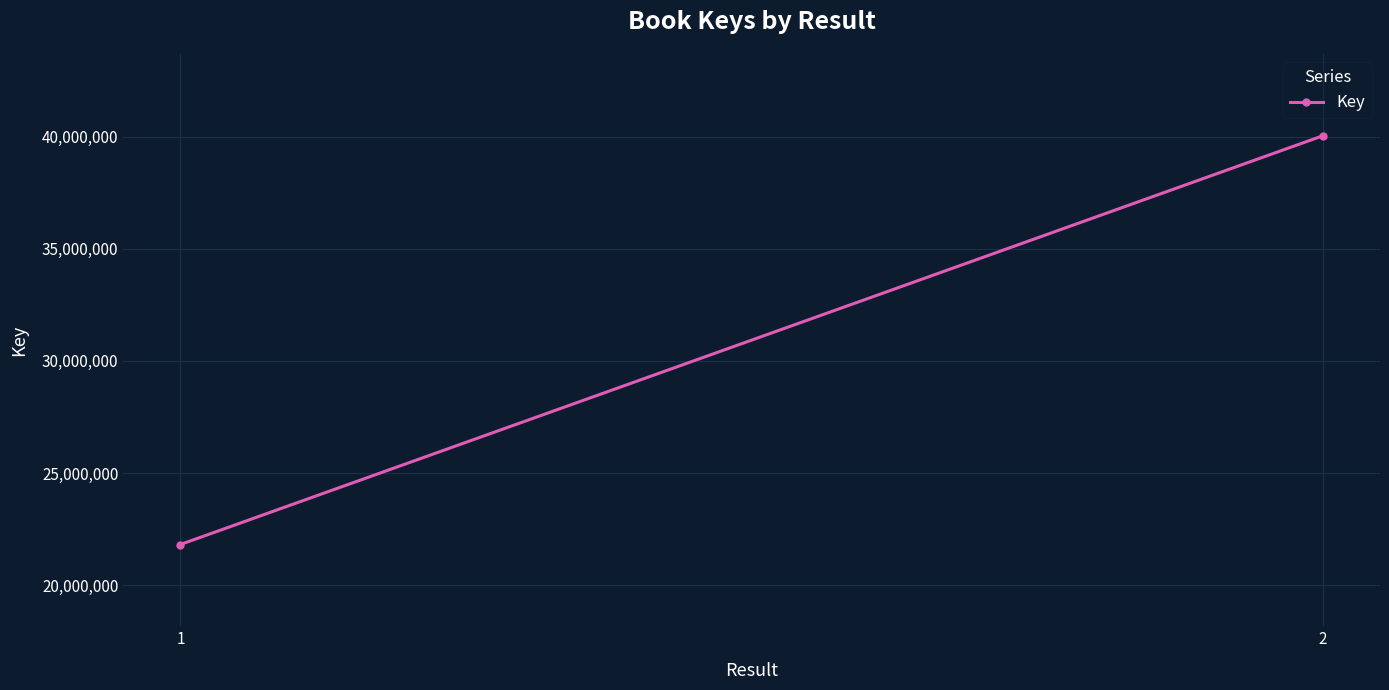

Rank the categories by value from lowest to highest.

1, 2